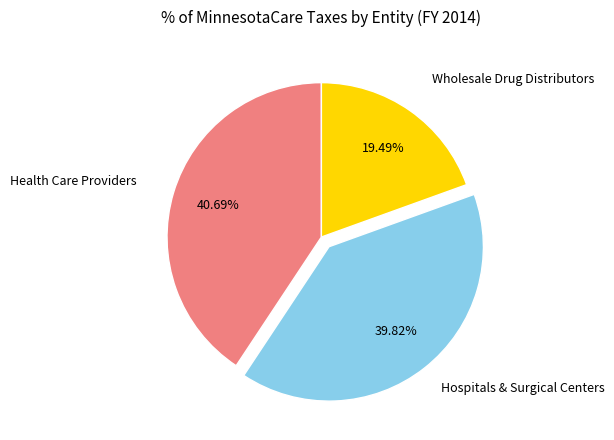

Does any single category account for the majority?

No